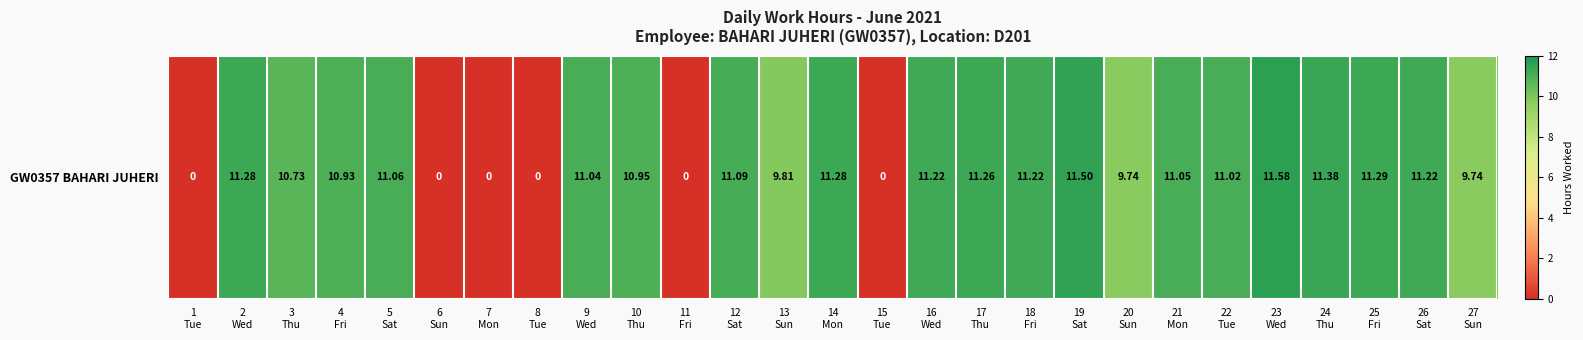

Which category has the highest value across all series?

23
Wed